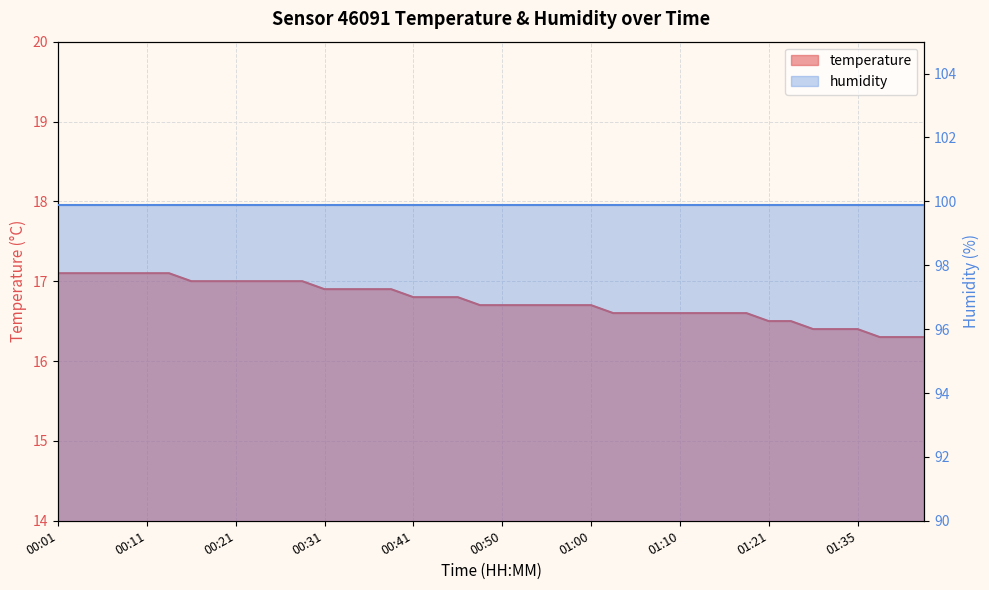

The chart shows a value of 17.1 at 00:04. True or false?

True